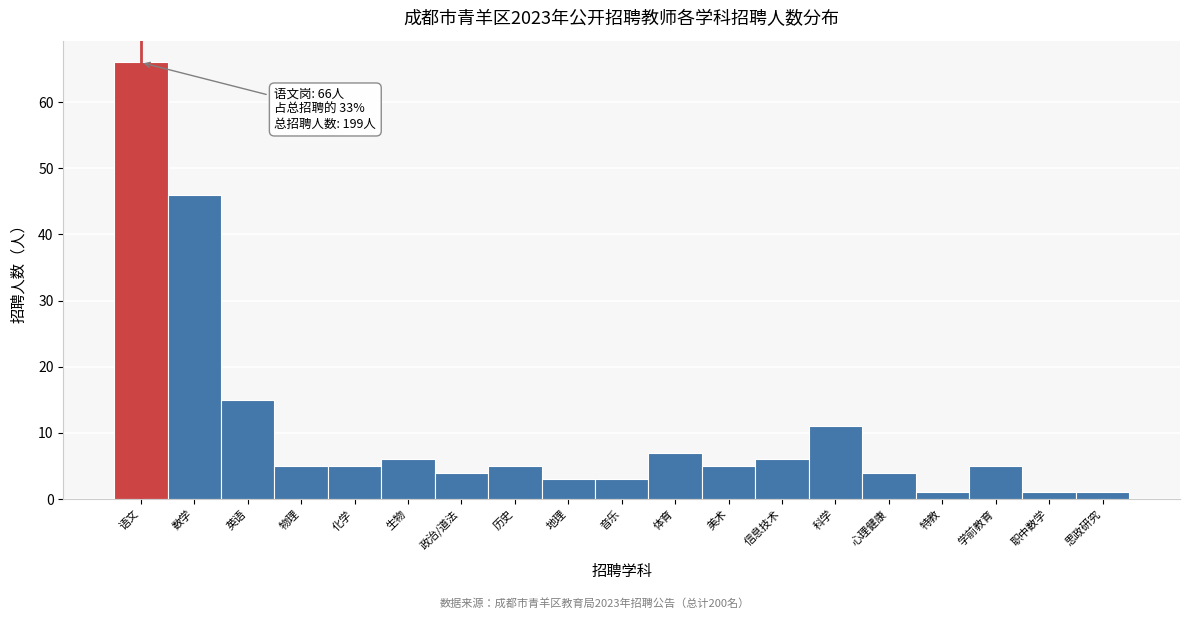

Reading right to left, extract all data points from this chart.

1	1	5	1	4	11	6	5	7	3	3	5	4	6	5	5	15	46	66